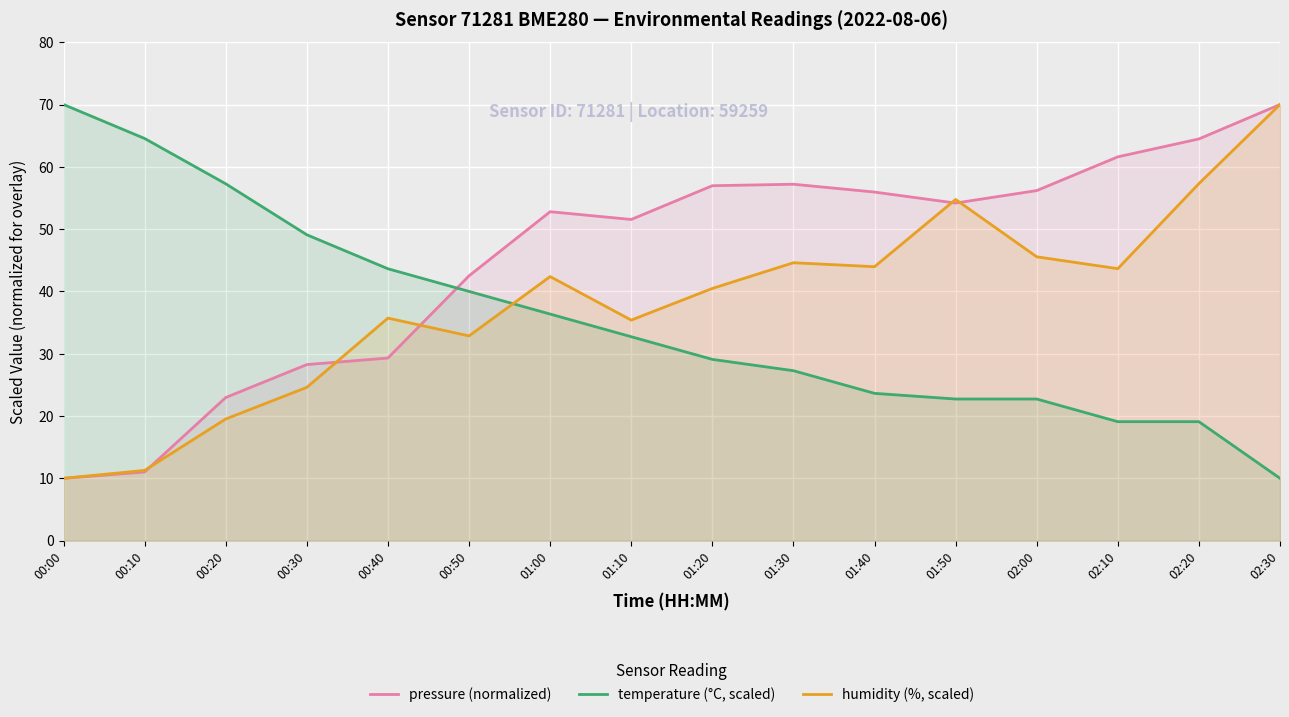

How many interior local peaks does the humidity (%, scaled) series have?

4